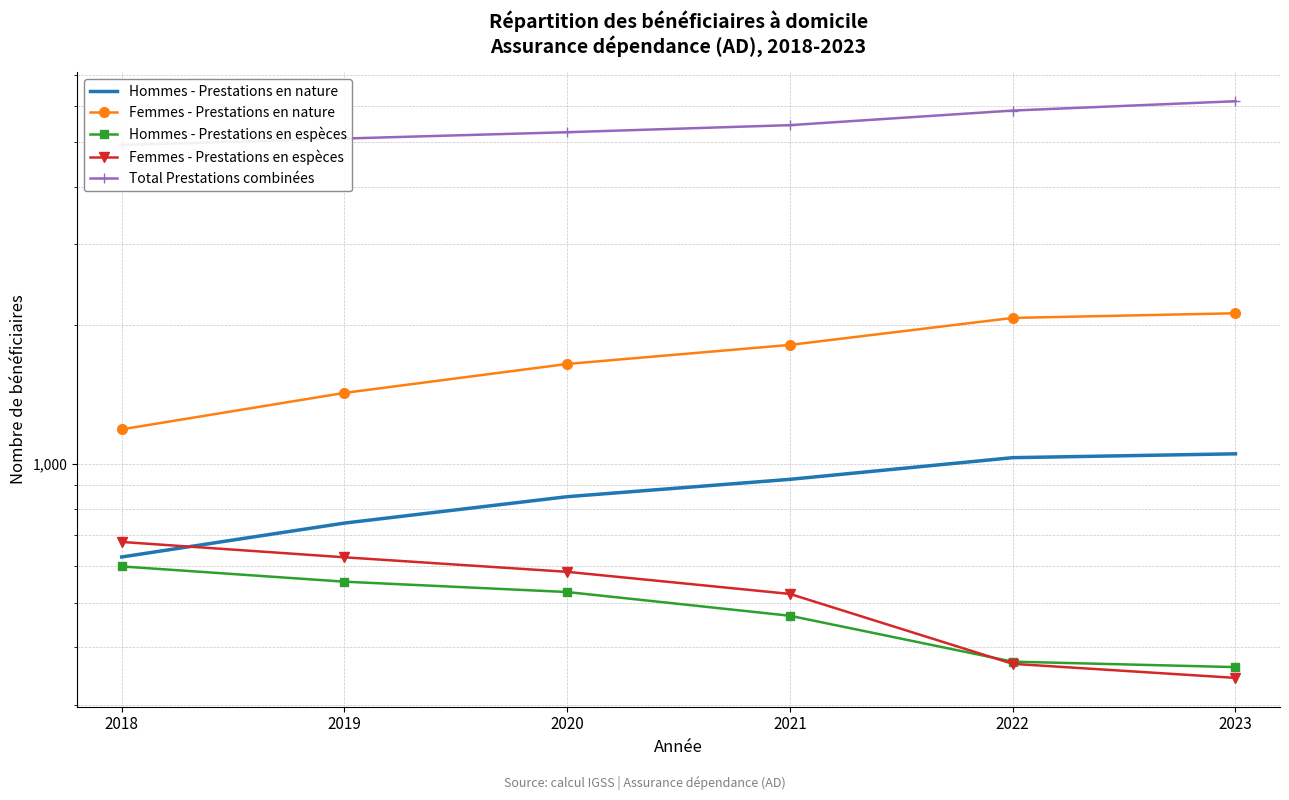

Reading right to left, transcribe all the data shown in this chart.

Hommes - Prestations en nature: 2023=1052	2022=1032	2021=926	2020=849	2019=744	2018=628
Femmes - Prestations en nature: 2023=2125	2022=2076	2021=1814	2020=1649	2019=1427	2018=1189
Hommes - Prestations en espèces: 2023=362	2022=372	2021=468	2020=527	2019=555	2018=599
Femmes - Prestations en espèces: 2023=343	2022=368	2021=522	2020=583	2019=627	2018=677
Total Prestations combinées: 2023=6137	2022=5857	2021=5445	2020=5256	2019=5092	2018=4931